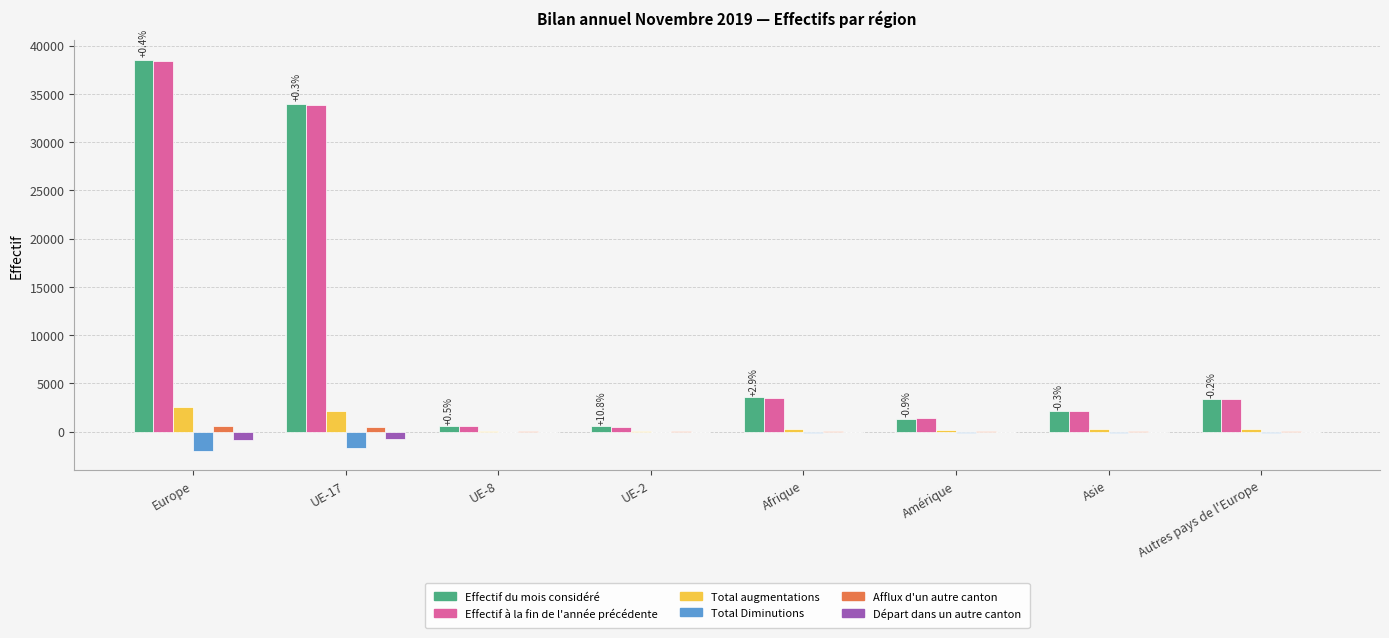

Where is Effectif à la fin de l'année précédente nearest to the value 19436?

UE-17